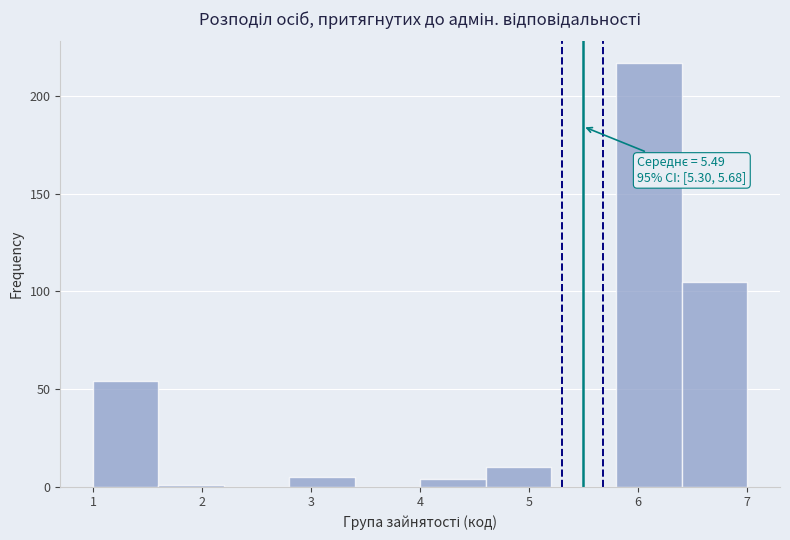

Which range on the x-axis has the tallest bar?

5.8 to 6.4